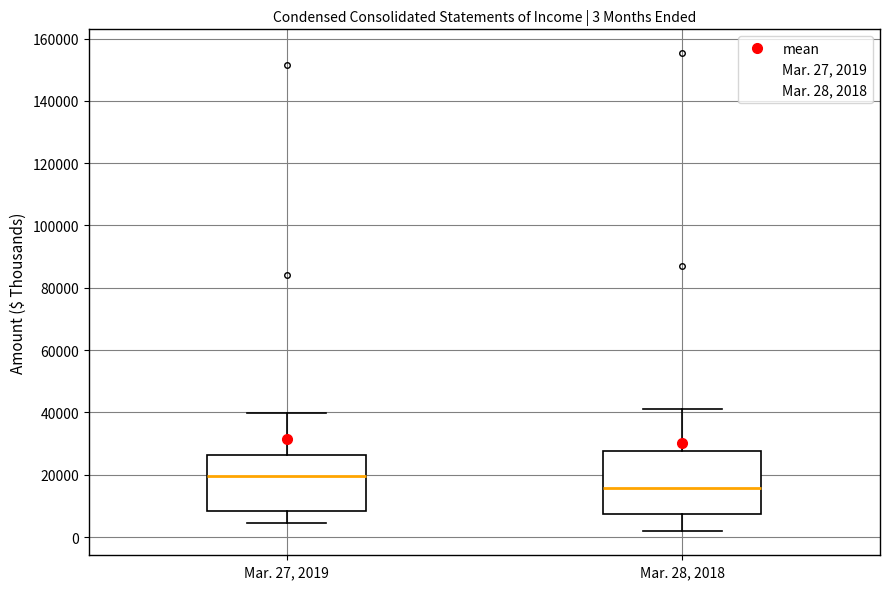

Comparing the boxes themselves (not the whiskers), which one is the tallest?

Mar. 28, 2018